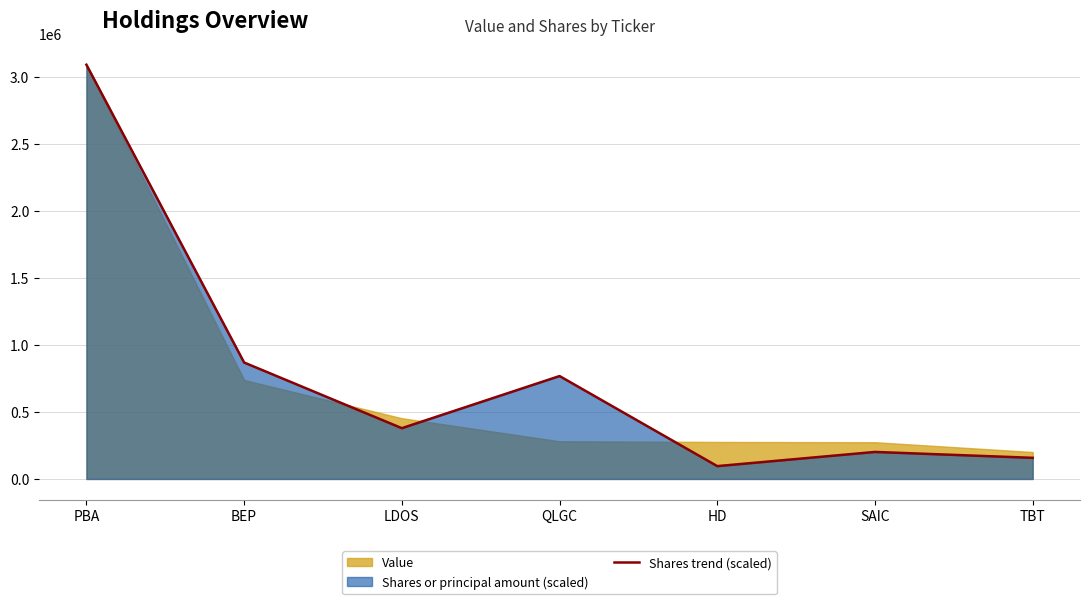

What is the label of the 5th point from the left?

HD